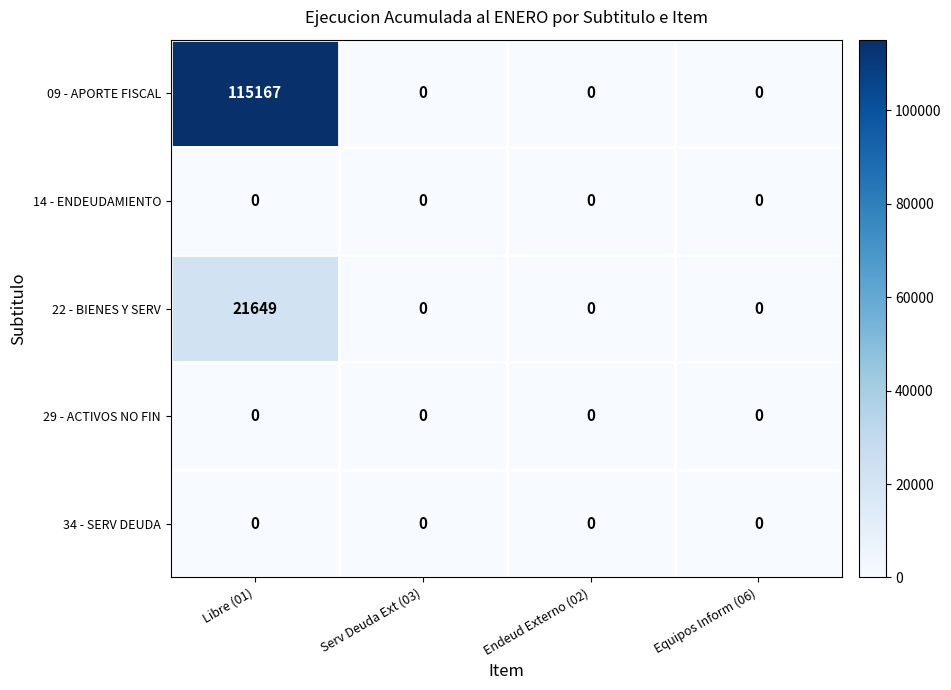

Reading left to right, transcribe all the data shown in this chart.

09 - APORTE FISCAL: 115167	0	0	0
14 - ENDEUDAMIENTO: 0	0	0	0
22 - BIENES Y SERV: 21649	0	0	0
29 - ACTIVOS NO FIN: 0	0	0	0
34 - SERV DEUDA: 0	0	0	0